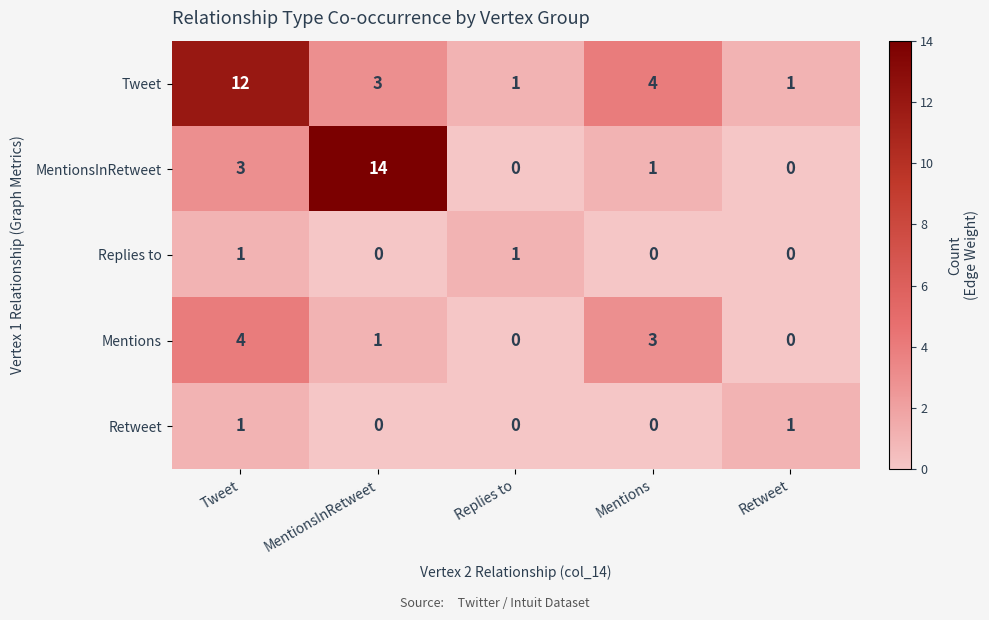

At which category does the chart reach its peak across all series?

MentionsInRetweet